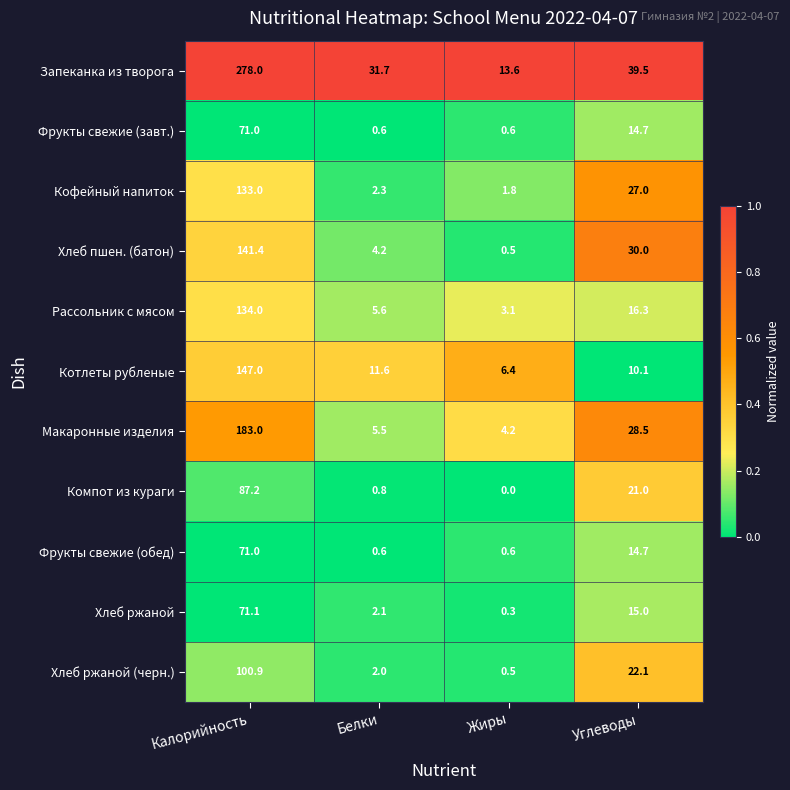

What is the difference between the highest and lowest values at Жиры?

13.6